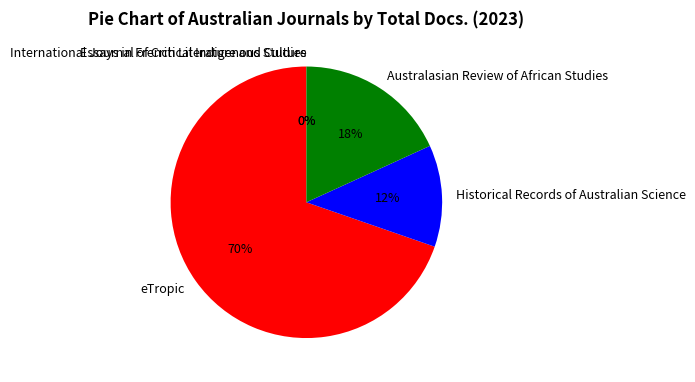

To the nearest percent, what percentage of the pie is Australasian Review of African Studies?

18%